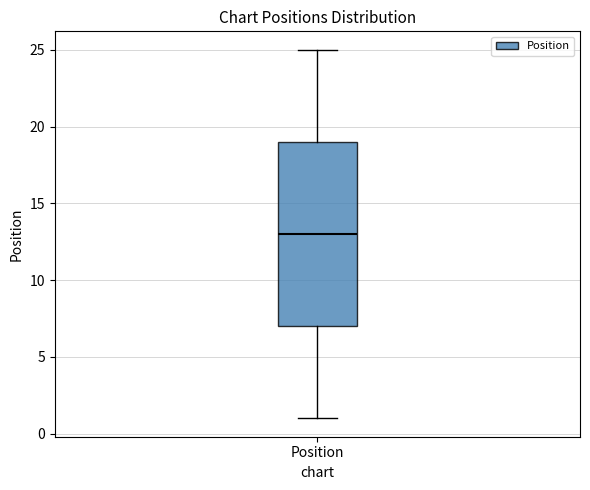

Transcribe this box plot: give where the median line is, the range the box spans, and where the two whiskers end, as read against the y-axis. The values are not printed on the chart, so give them approximately, as read against the axis.

median 13, box 7 to 19, whiskers 1 to 25